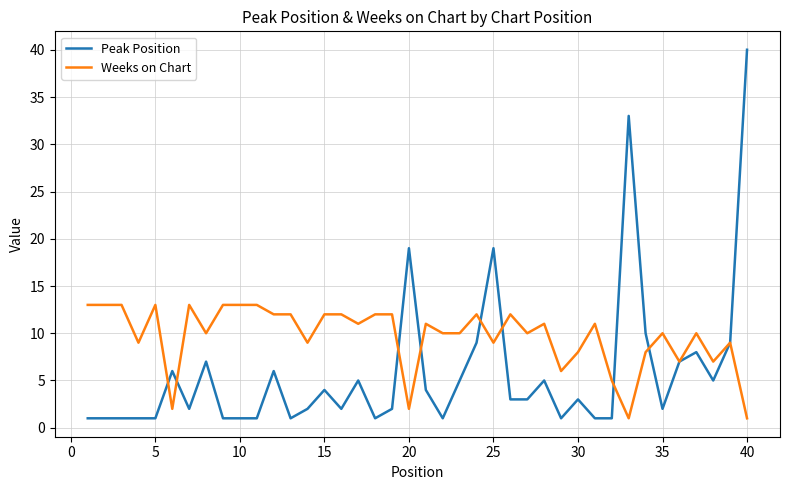

What is the greatest value displayed?

40